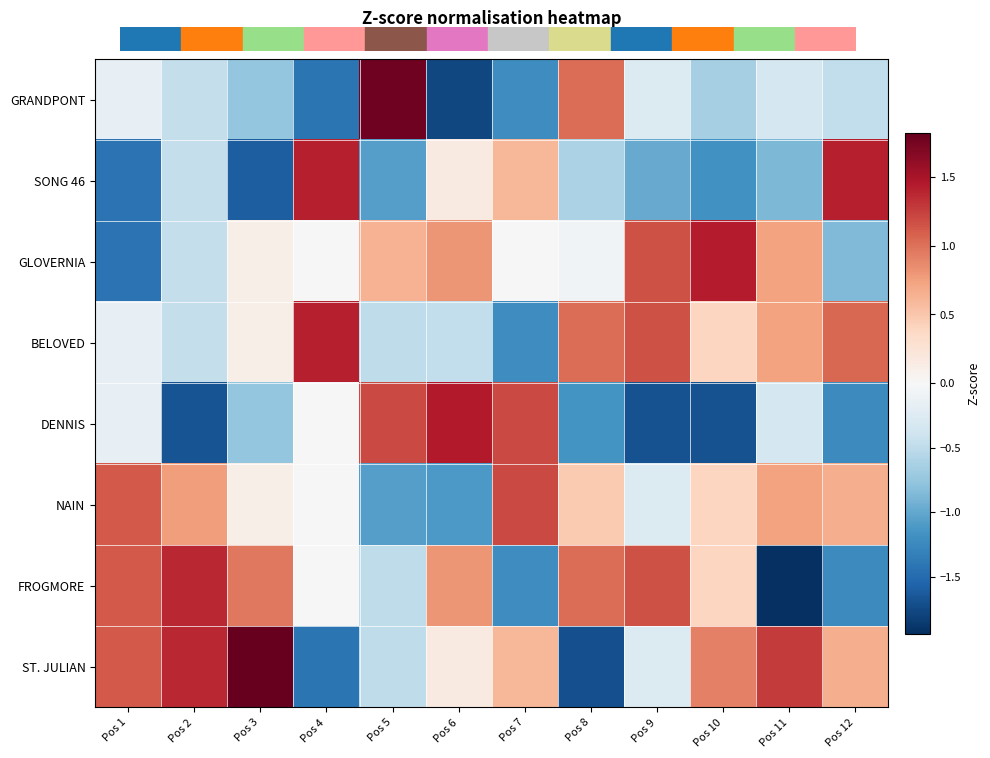

Rank the series by their maximum value, from highest to lowest.

ST. JULIAN, GRANDPONT, DENNIS, GLOVERNIA, SONG 46, BELOVED, FROGMORE, NAIN